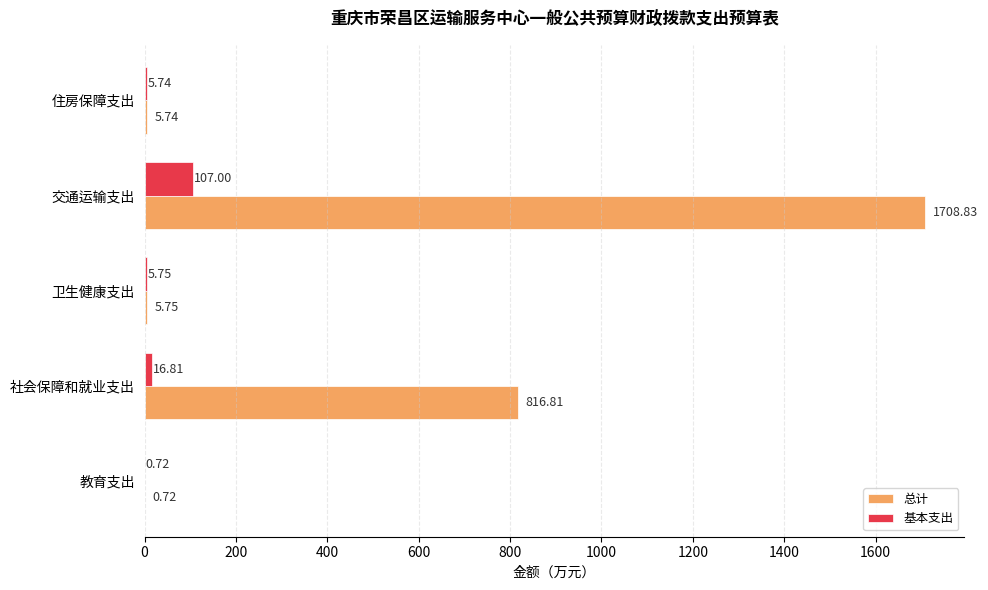

What is the sum of all 基本支出 values?

136.0